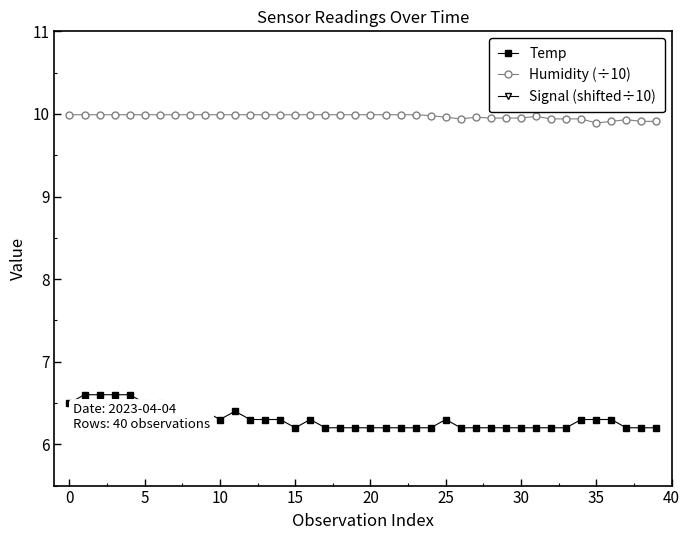

How many interior local valleys does the Temp series have?

2